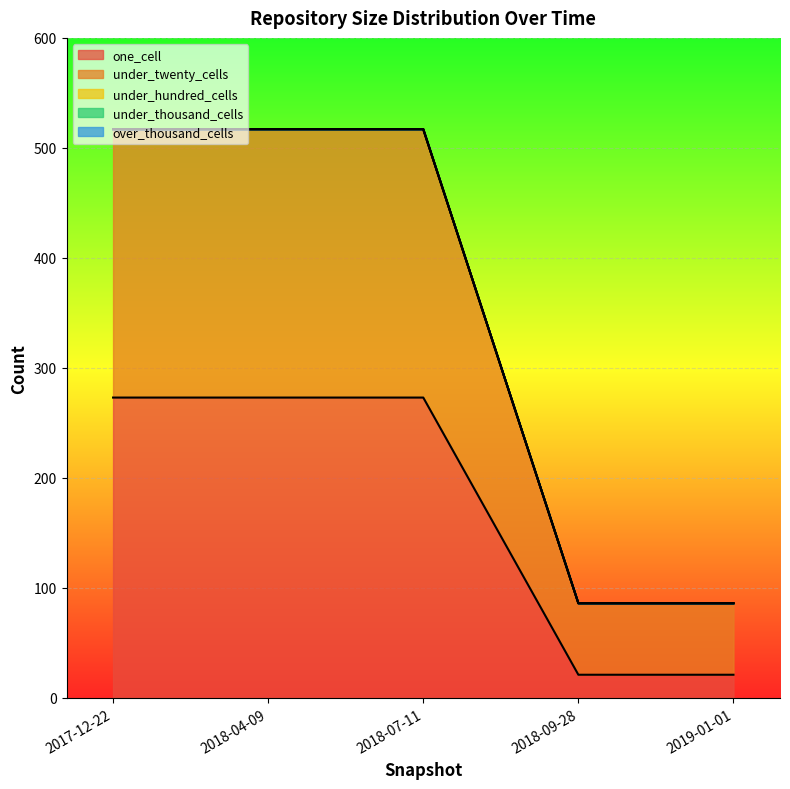

Which series has the largest range (max minus min)?

one_cell